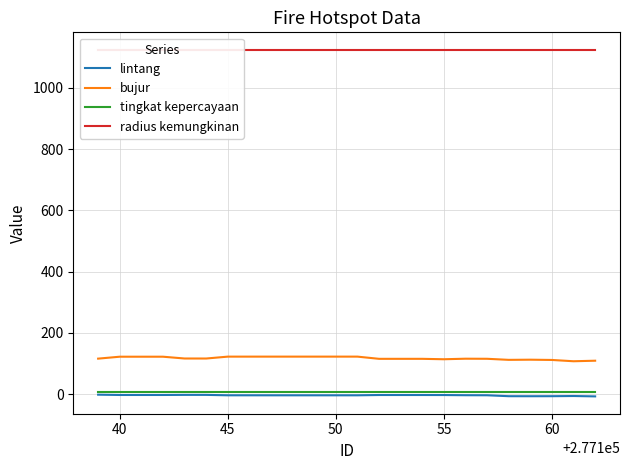

True or false: lintang and bujur cross at least once.

False